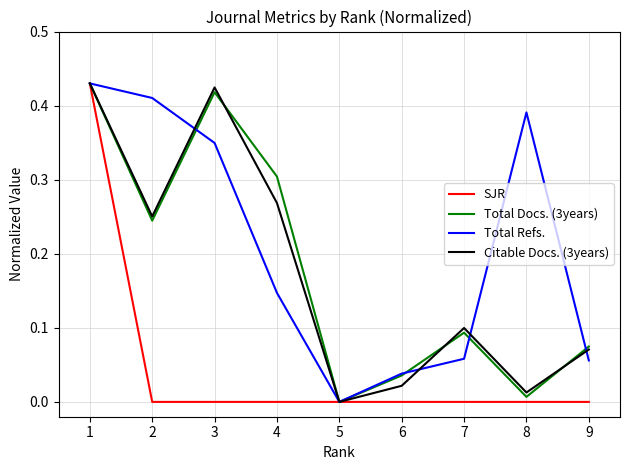

Which series changed the most between 1 and 6?

SJR